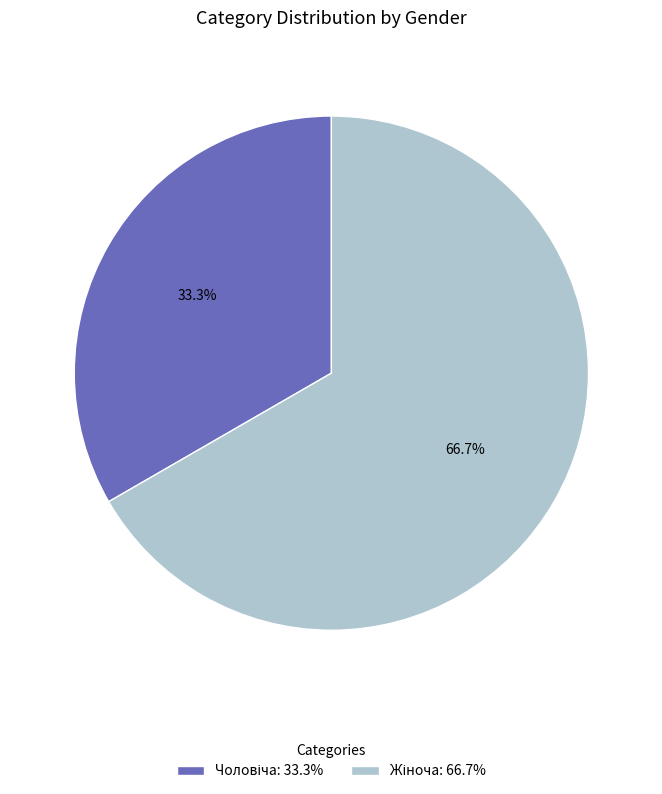

Is there a majority slice in this chart?

Yes